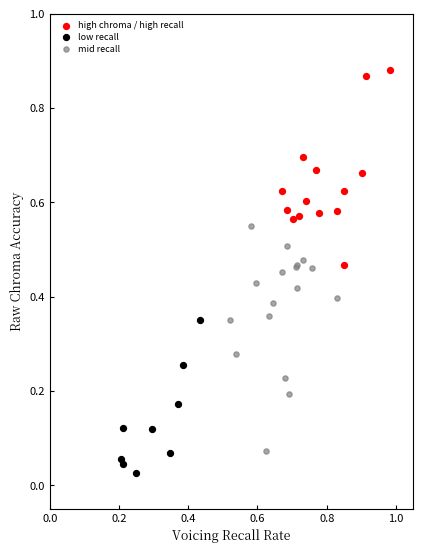

Which series reaches the maximum Y coordinate?

high chroma / high recall